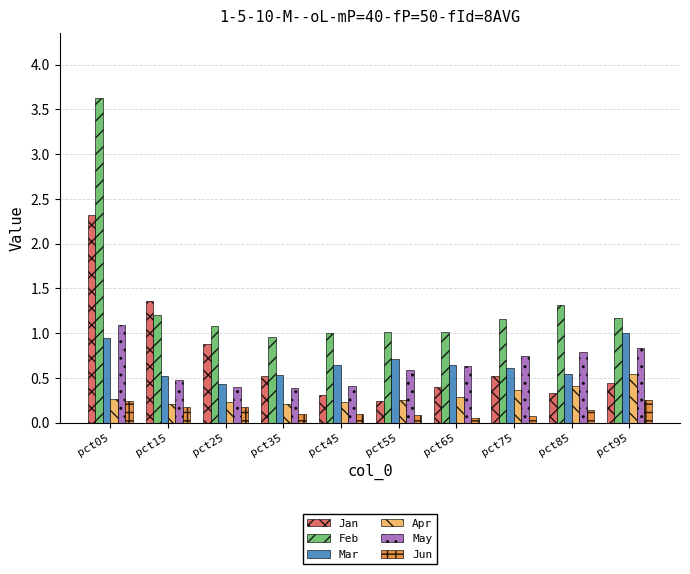

What is the highest value of the Mar series?

1.0